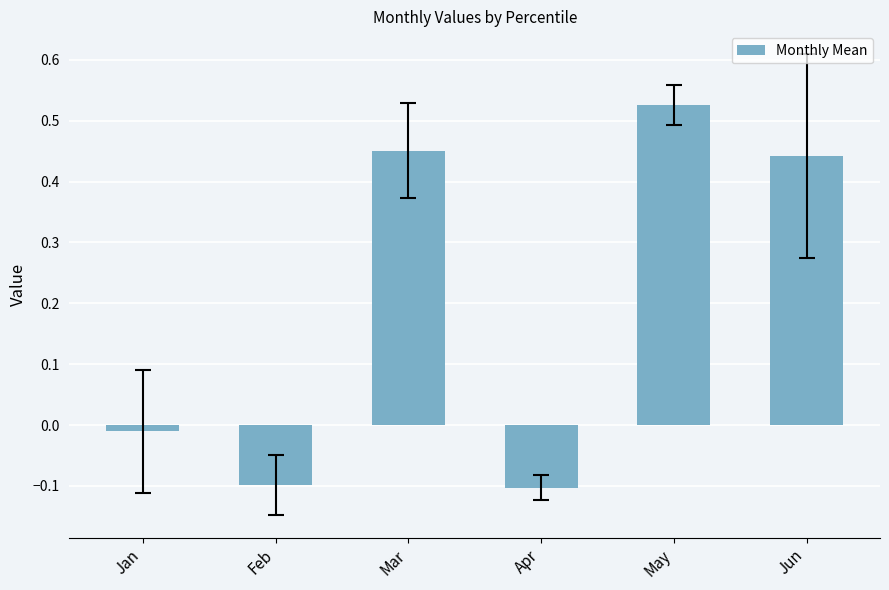

Where does the data first go above 0?

Mar